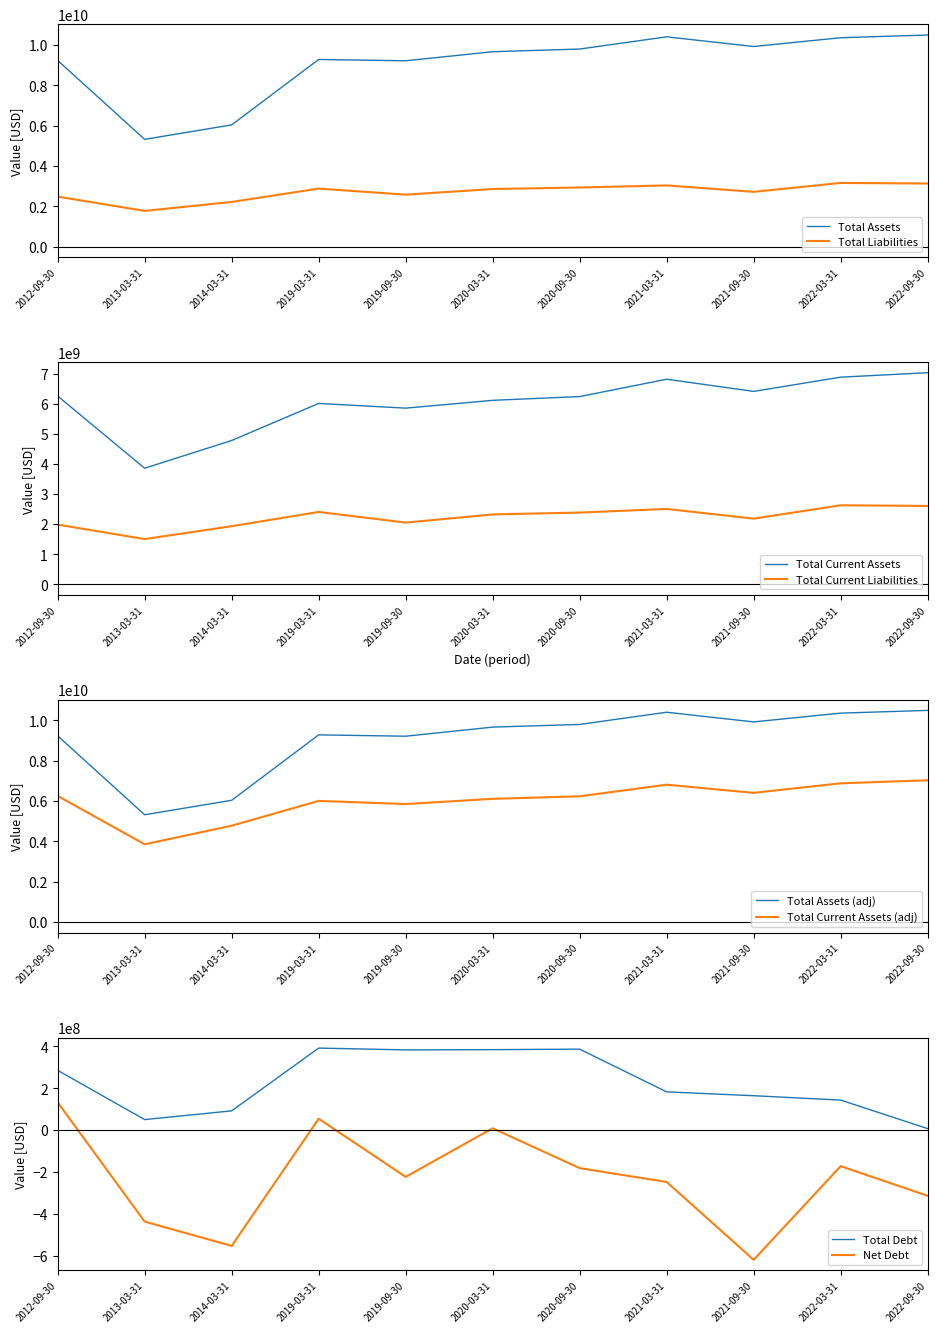

What is the value of the Total Assets point at the 8th from the left?

10404500000